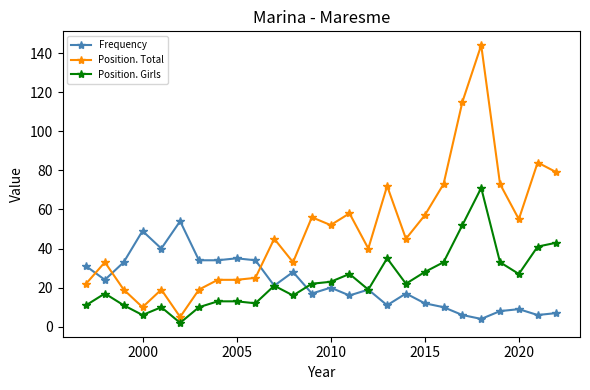

What is the value of the Frequency point at the 8th from the left?

34